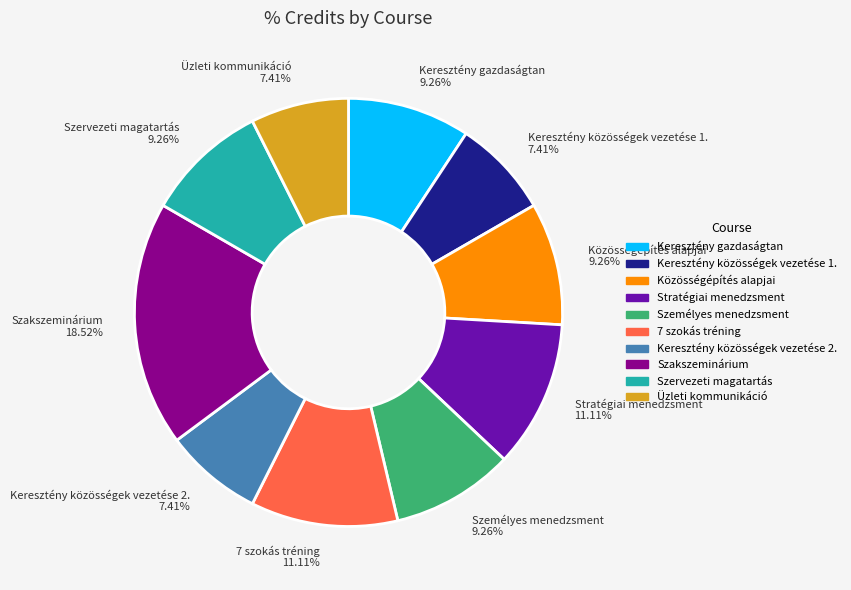

Combined, do Stratégiai menedzsment and Keresztény közösségek vezetése 1. account for over 50%?

No